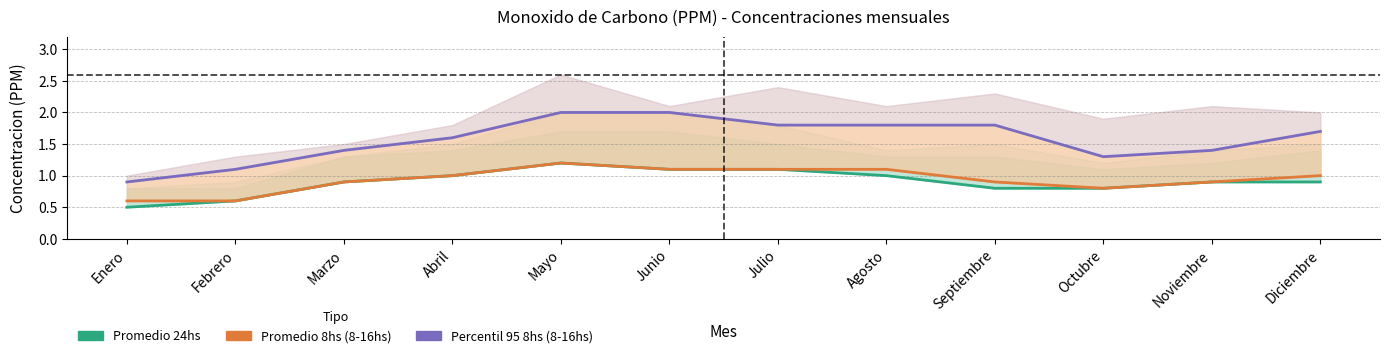

Where does the Promedio 8hs (8-16hs) series first go above 1?

Mayo